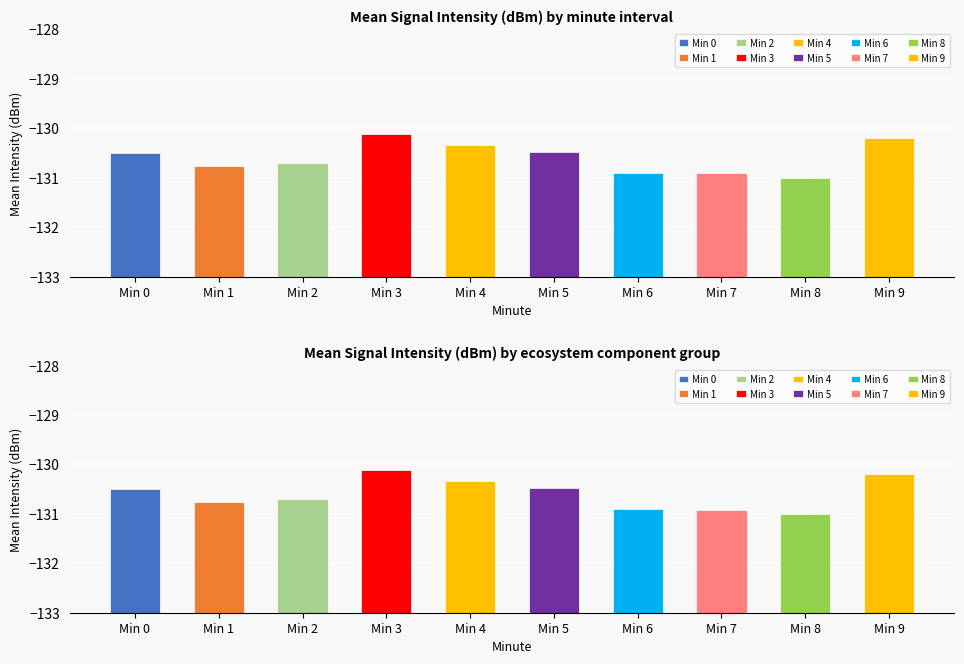

Does the chart contain stacked bars?

No